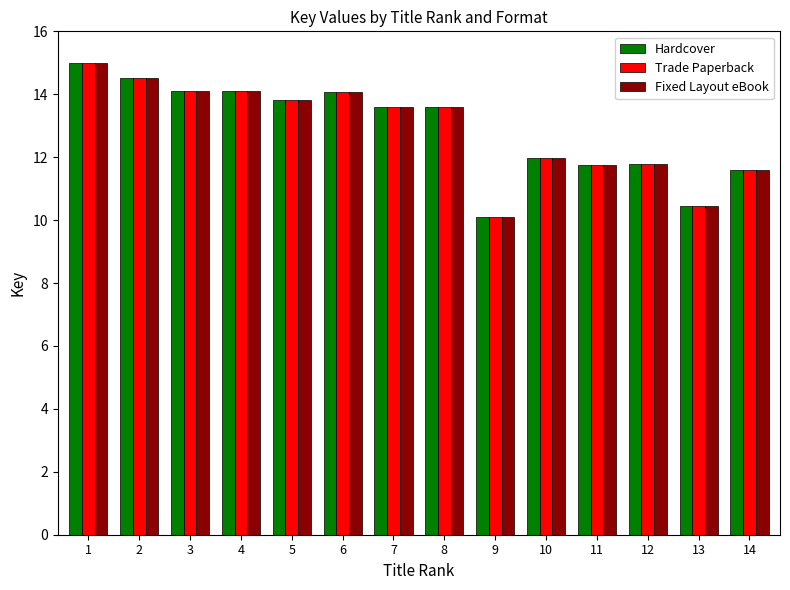

What is the sum of all Fixed Layout eBook values?

180.4